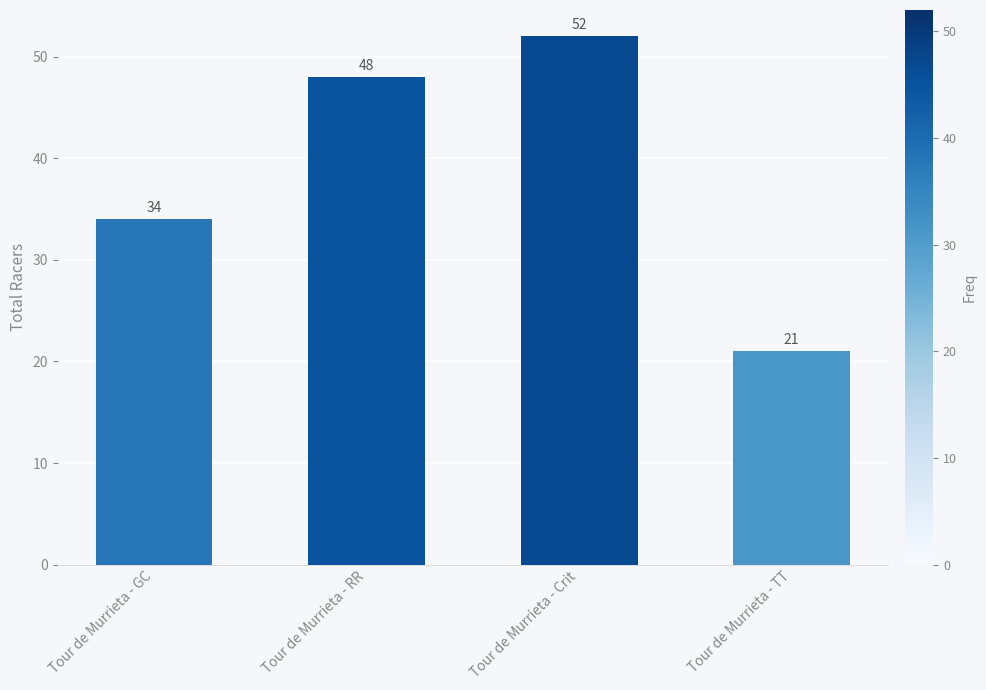

How many data points are less than 48?

2